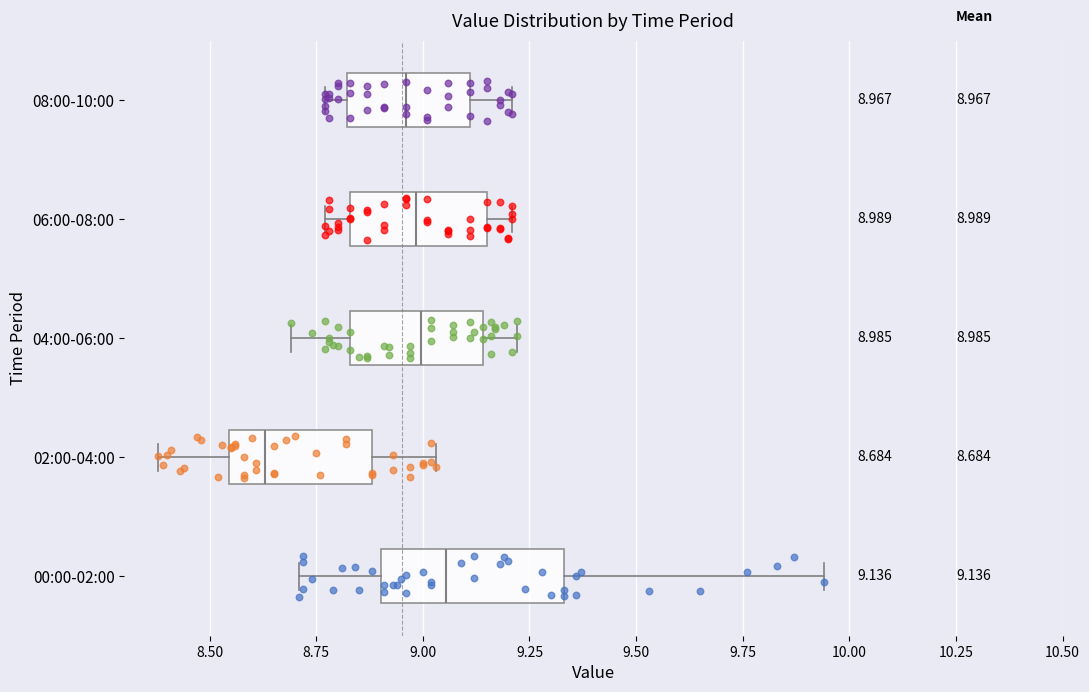

Which box is the widest, from its left edge to its right edge?

00:00-02:00